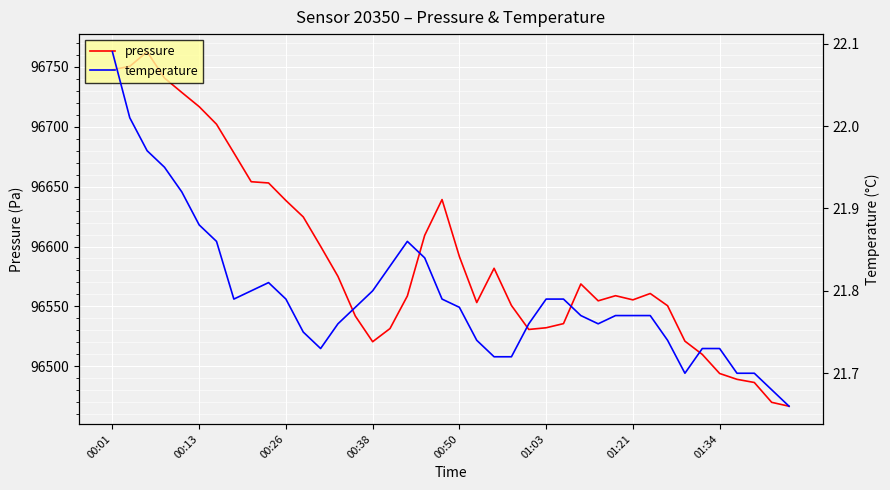

What are all the series names shown in the legend?

pressure, temperature